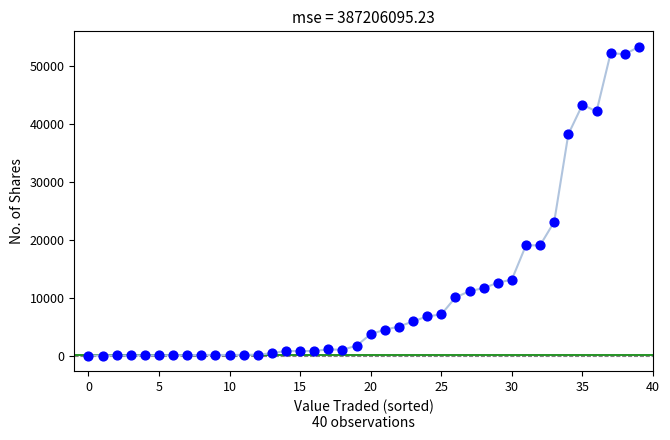

What Y value in the scatter plot is closest to 26622?

23050